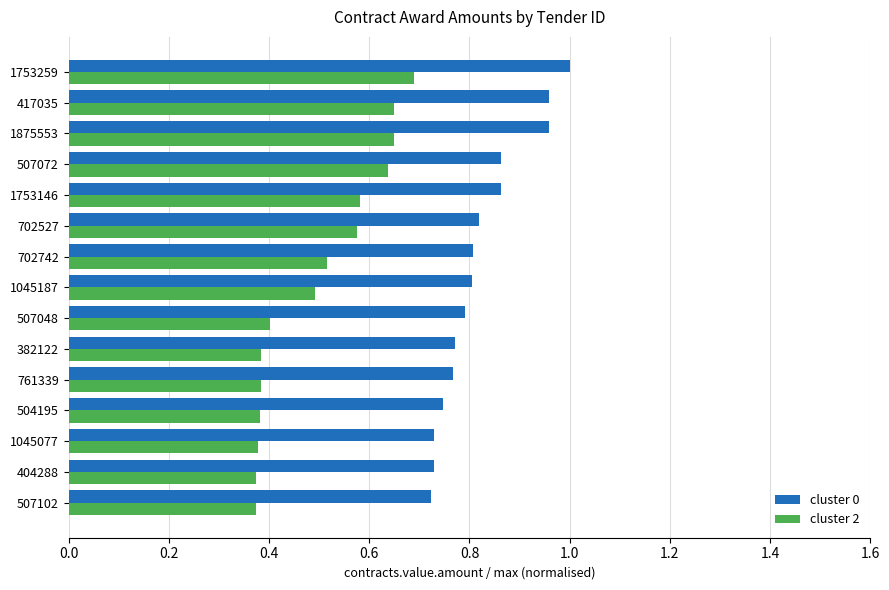

What is the sum of the cluster 0 values at 702742 and 404288?

1.5